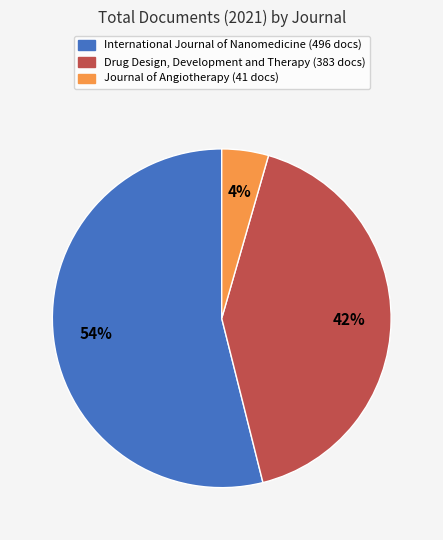

How many slices are in this pie chart?

3